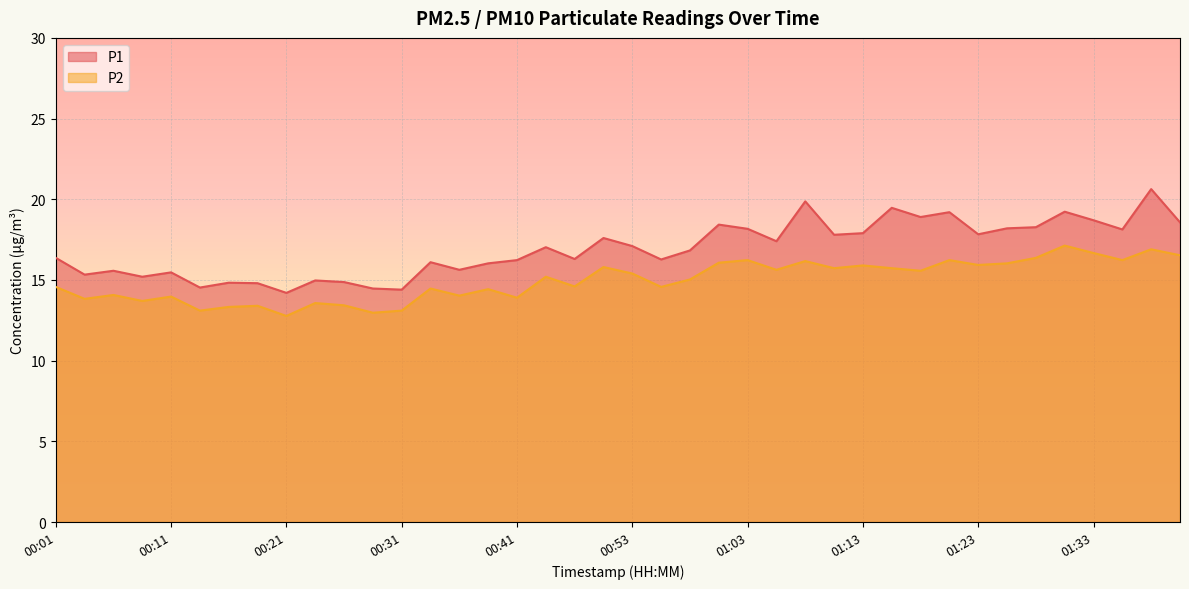

Where is the first local maximum for P2?

00:06